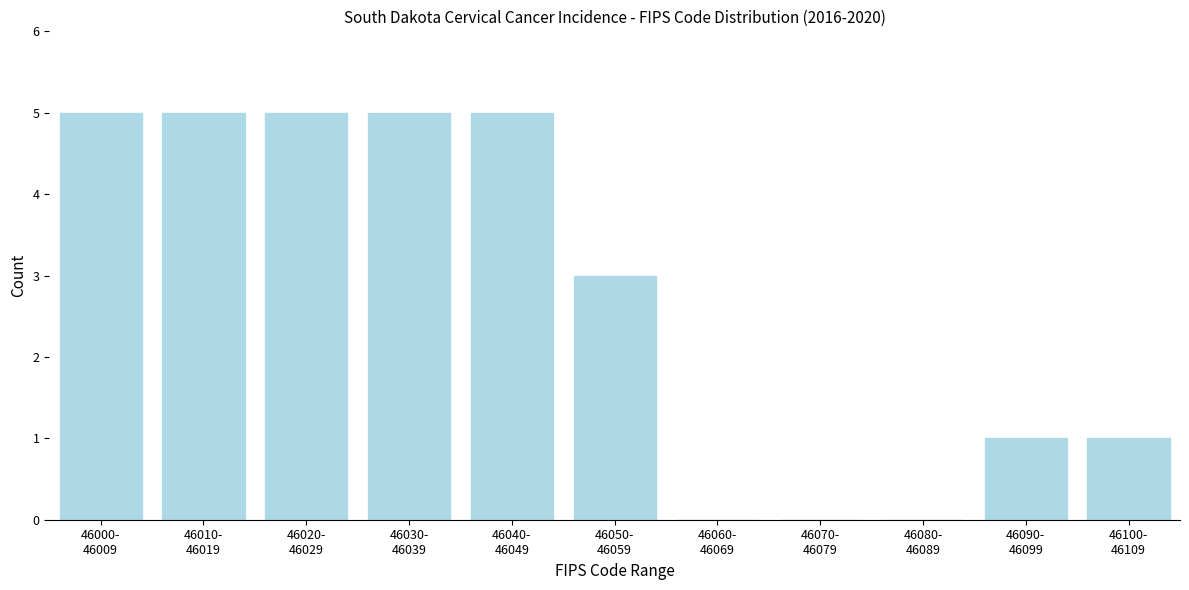

What is the sum of all values?

30